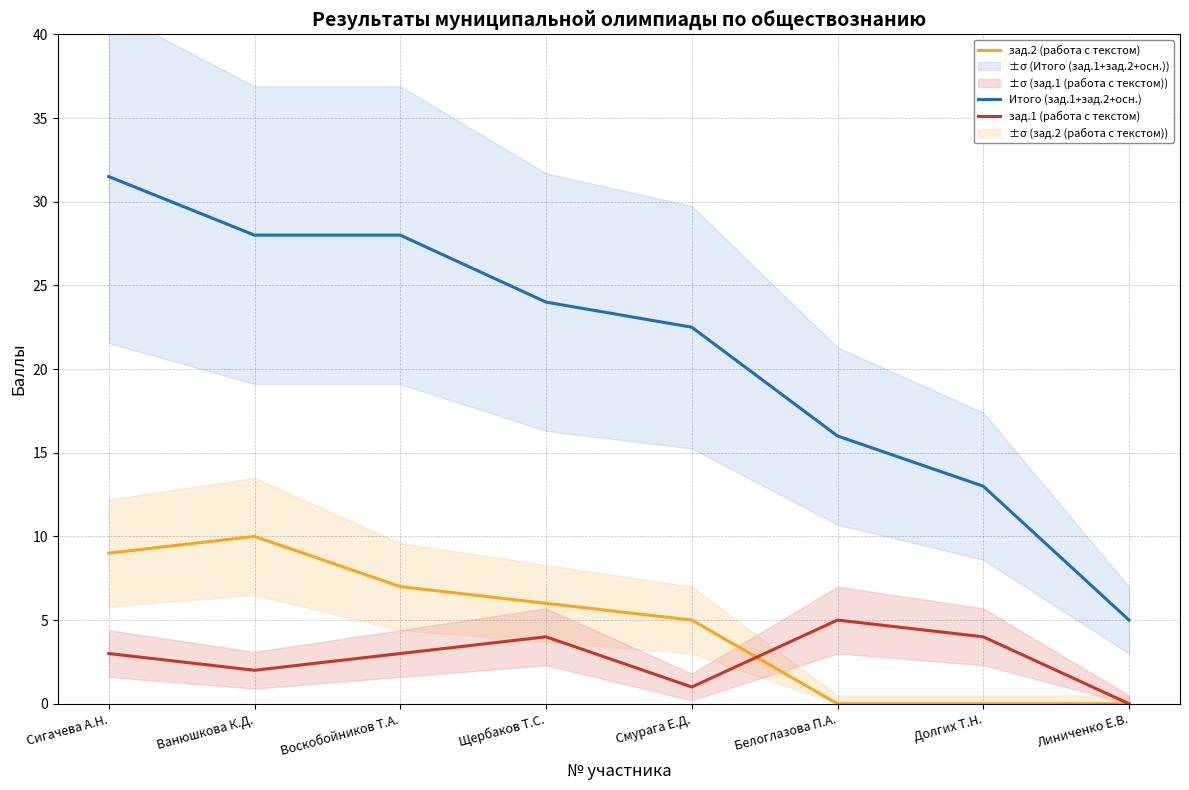

At how many categories does at least one series exceed 2?

8